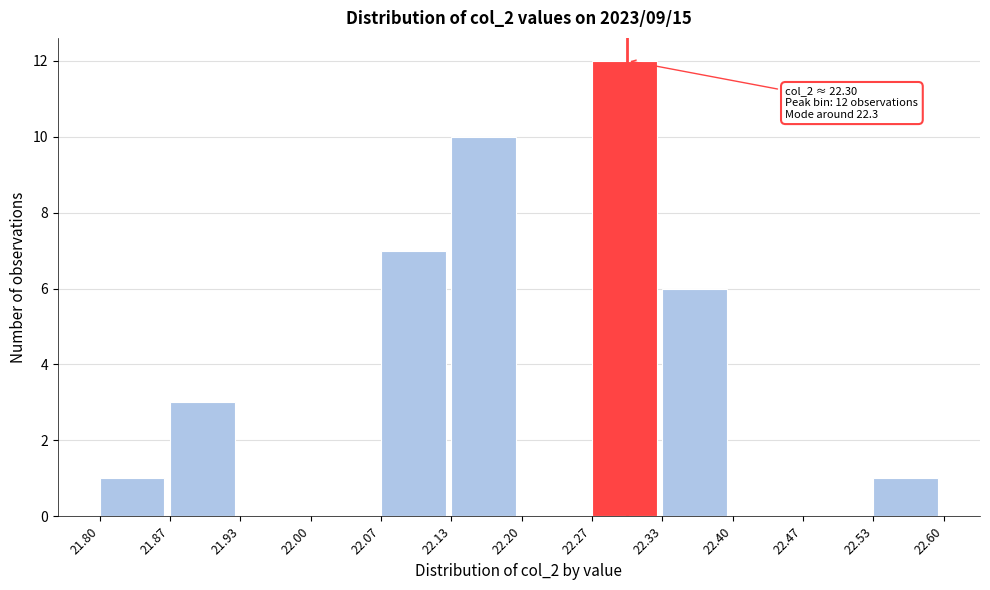

Which range on the x-axis has the tallest bar?

22.27 to 22.33